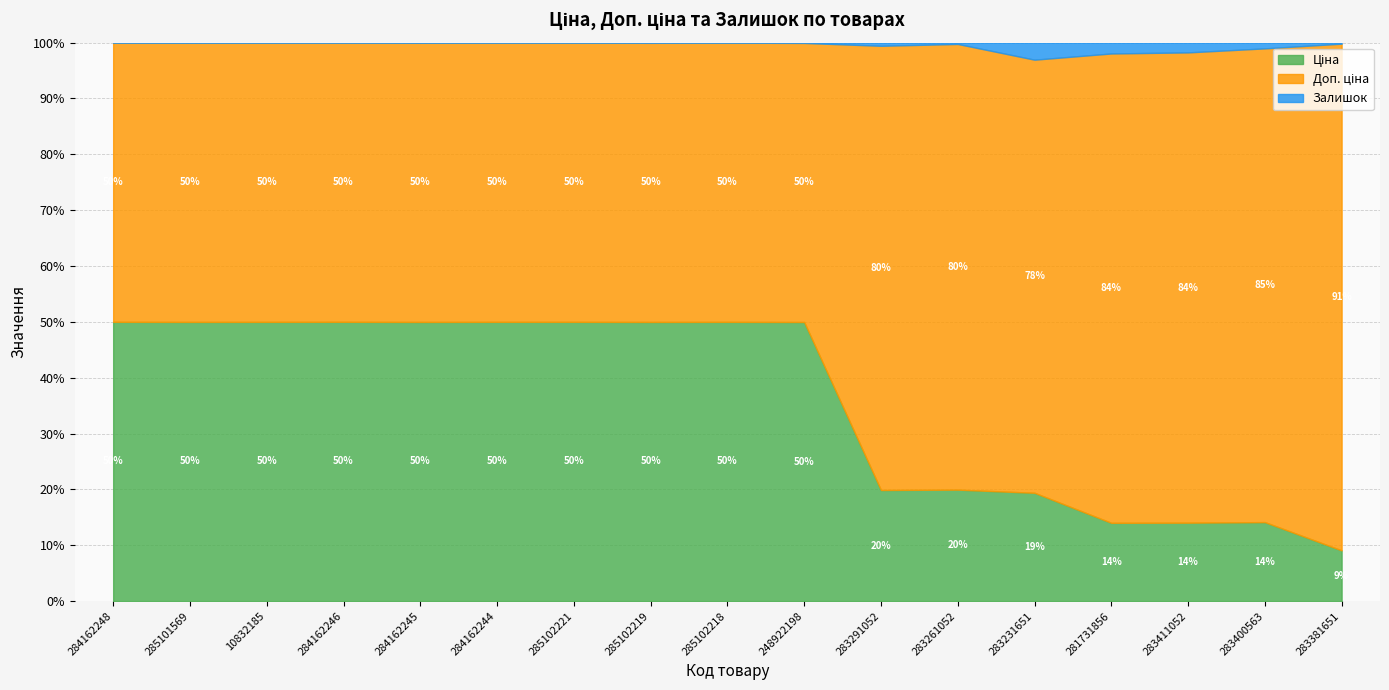

At how many categories does at least one series exceed 6219?

9